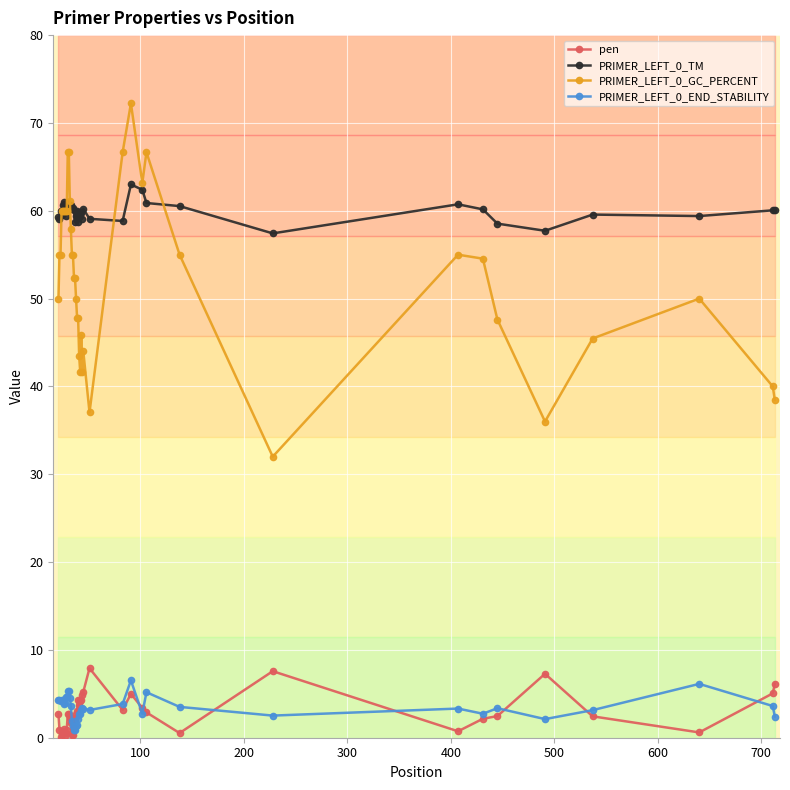

What is the lowest value of the PRIMER_LEFT_0_GC_PERCENT series?

32.0